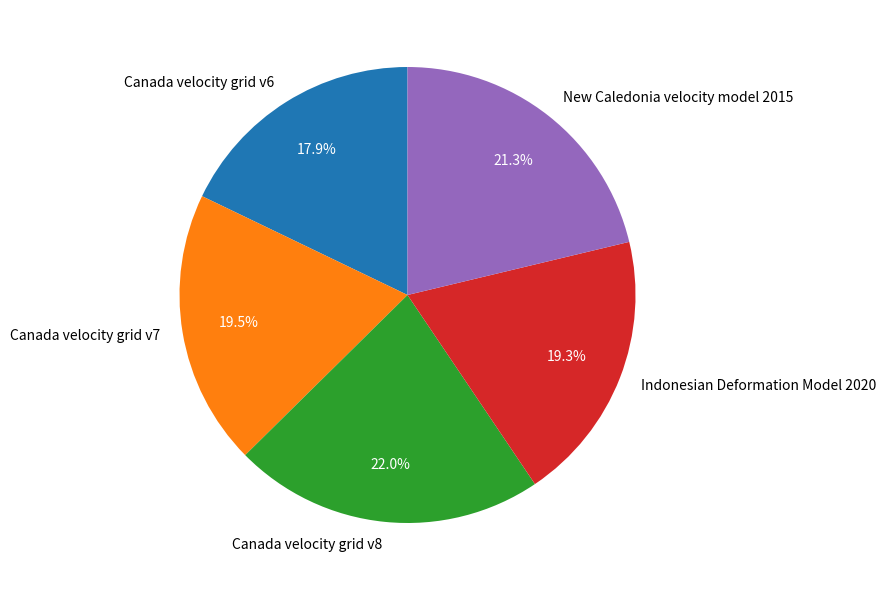

The Indonesian Deformation Model 2020 slice represents 19% of the pie. True or false?

True